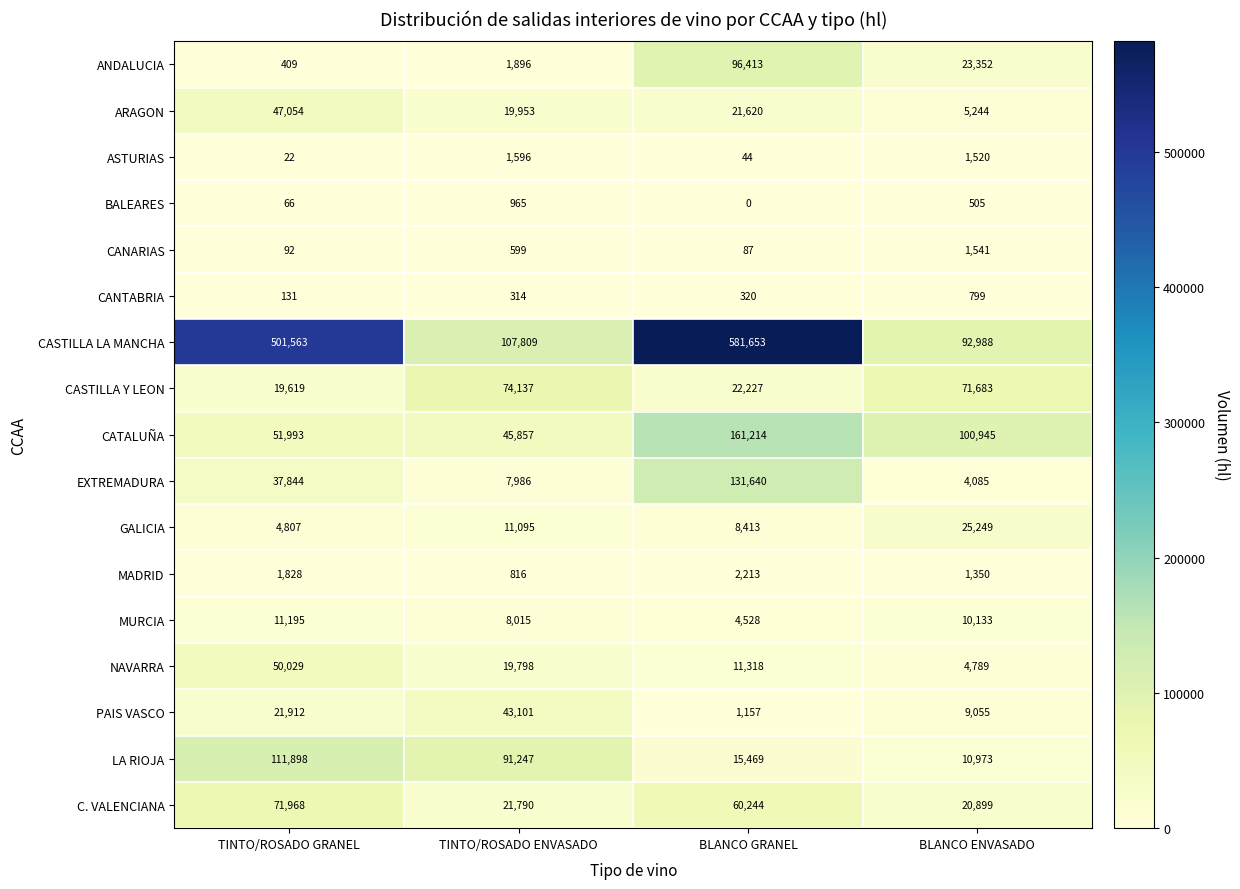

Rank the series by their maximum value, from lowest to highest.

CANTABRIA, BALEARES, CANARIAS, ASTURIAS, MADRID, MURCIA, GALICIA, PAIS VASCO, ARAGON, NAVARRA, C. VALENCIANA, CASTILLA Y LEON, ANDALUCIA, LA RIOJA, EXTREMADURA, CATALUÑA, CASTILLA LA MANCHA